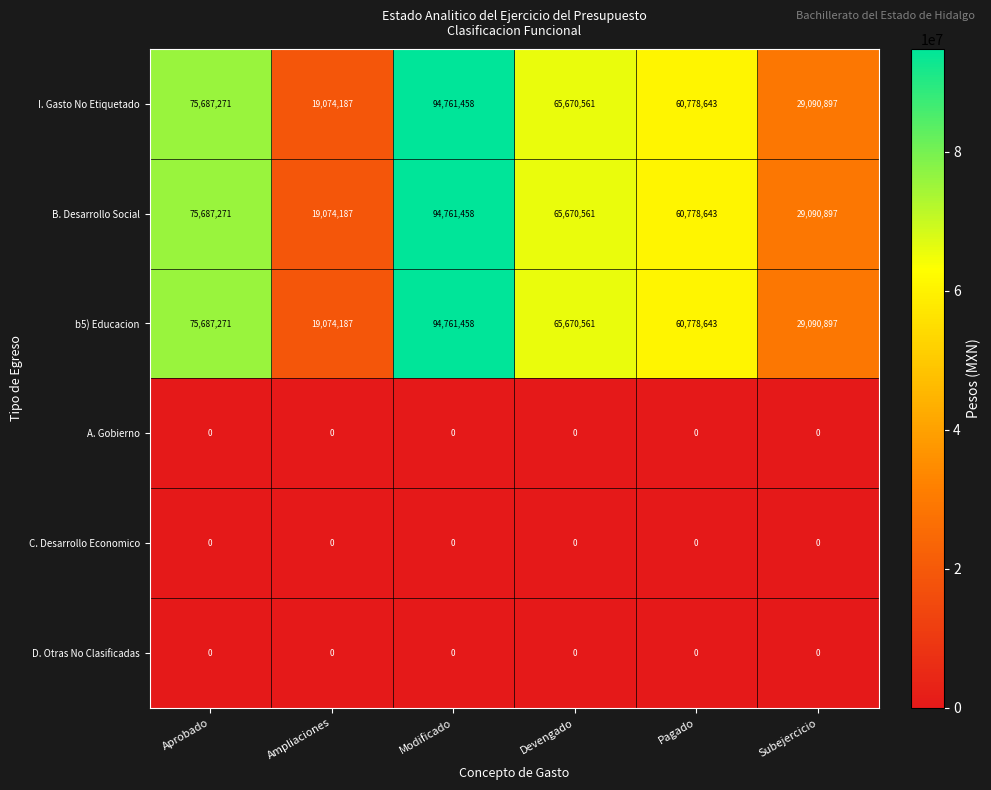

Which label corresponds to the largest value in the chart?

Modificado